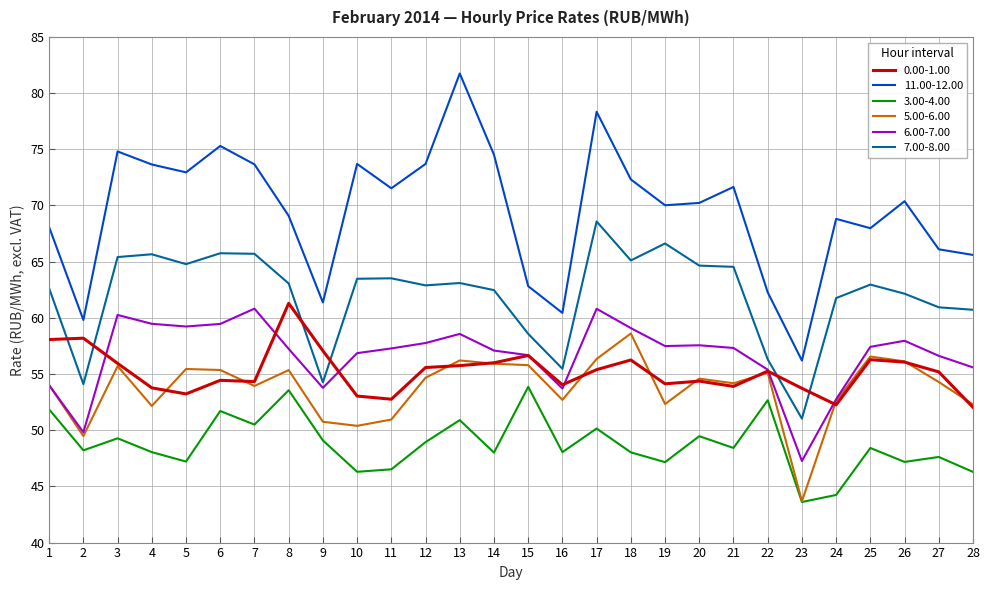

Where does the 11.00-12.00 series first go above 70?

3